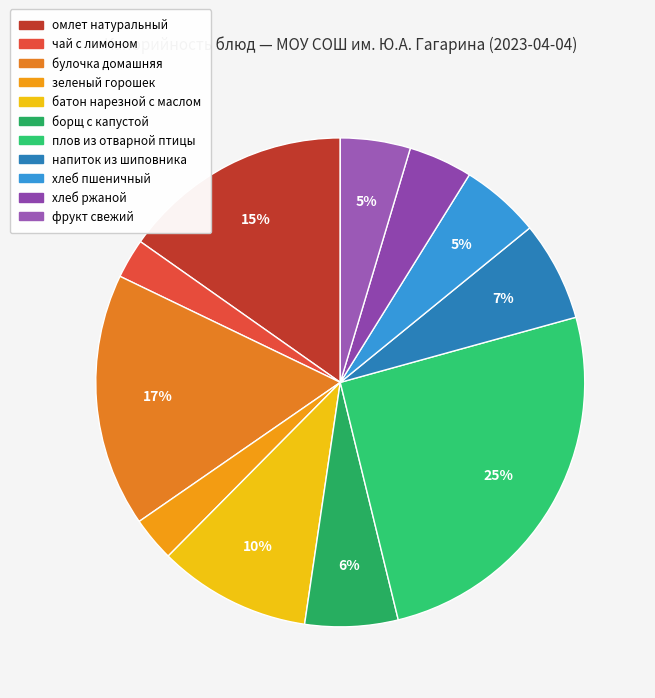

The фрукт свежий slice represents 5% of the pie. True or false?

True